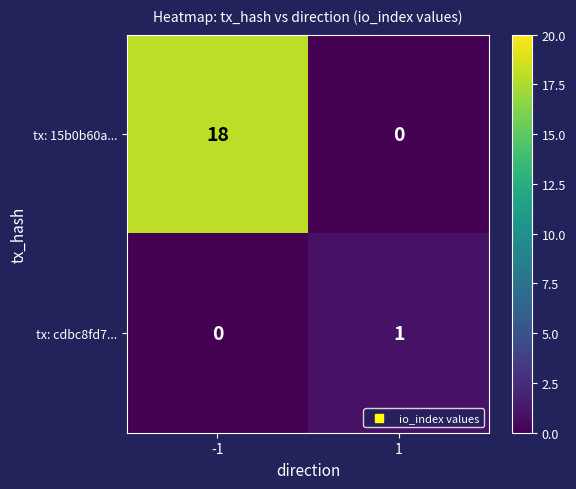

Is it true that tx: cdbc8fd7... equals 0 at -1?

True